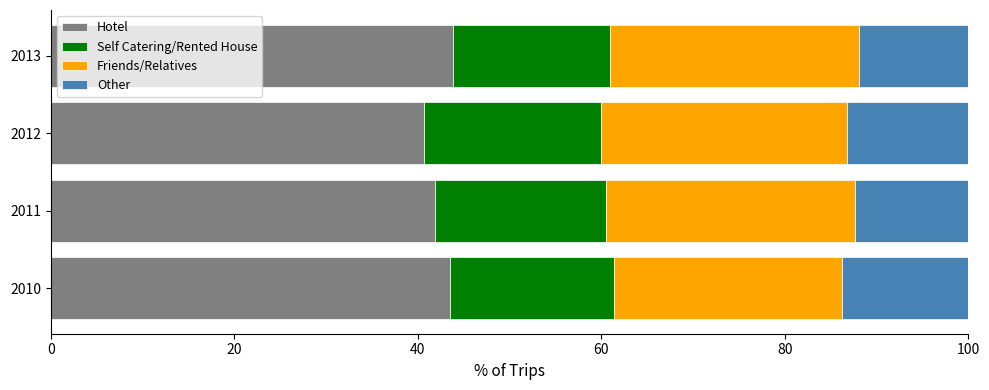

How many distinct data groups are displayed?

4